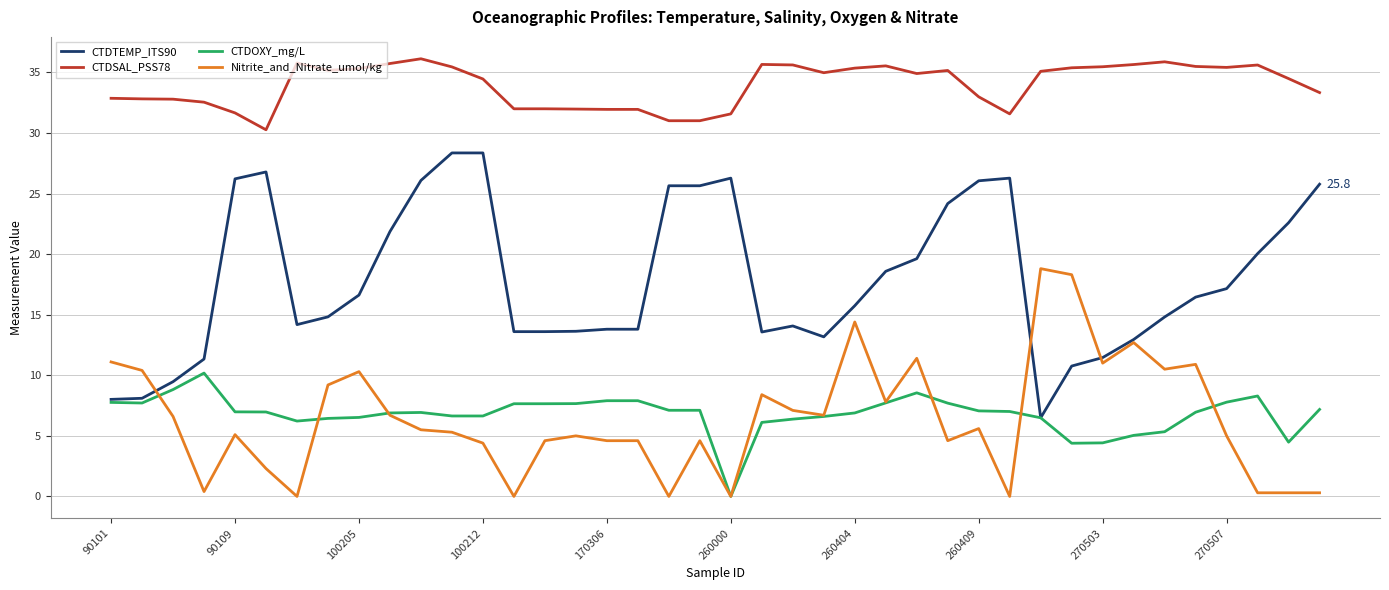

What is the difference between the maximum and minimum values in the Nitrite_and_Nitrate_umol/kg series?

18.8